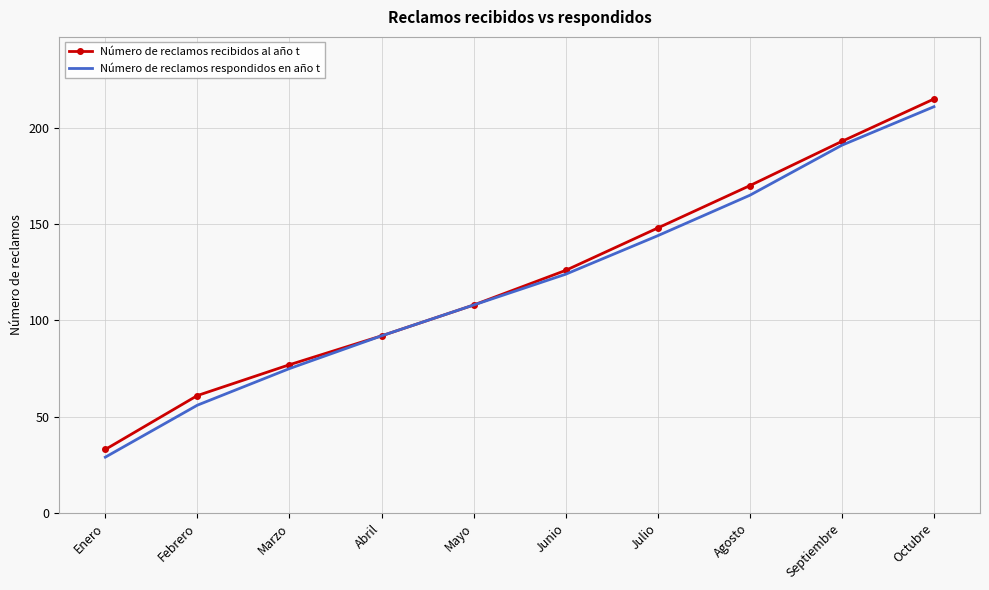

The value of Número de reclamos respondidos en año t at Febrero is 75. True or false?

False